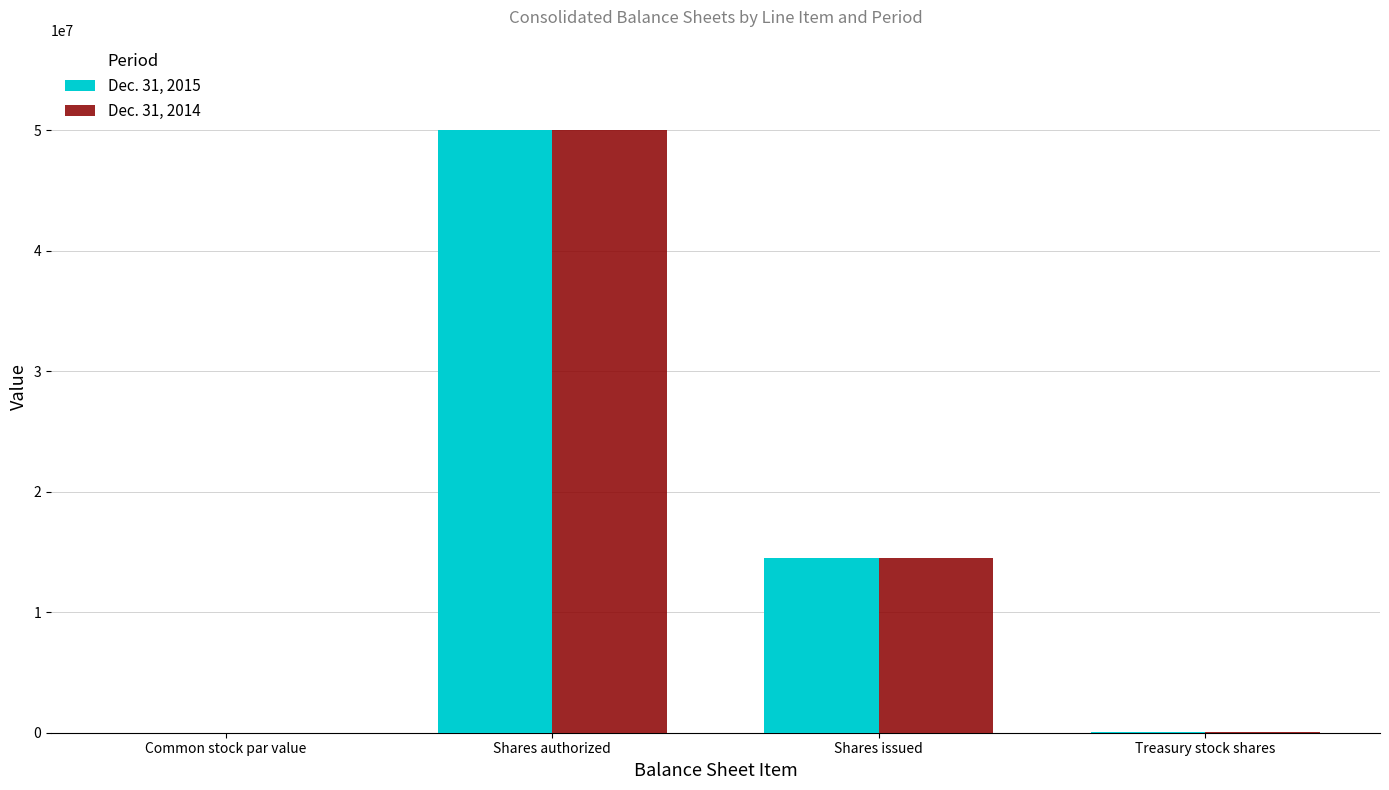

How many categories are shown in the chart?

4